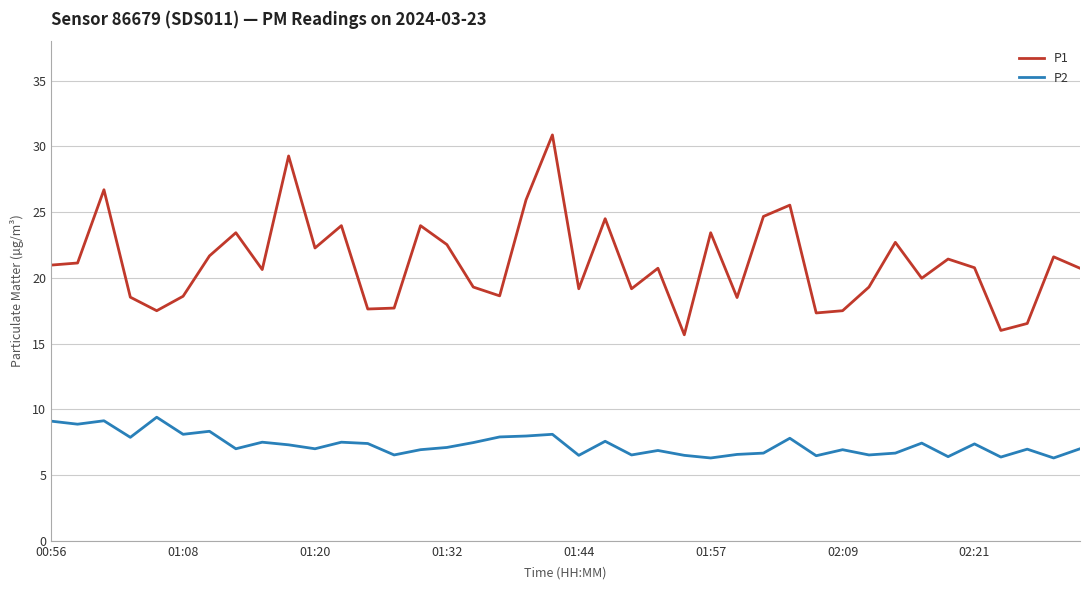

What is the average value of the P2 series?

7.3